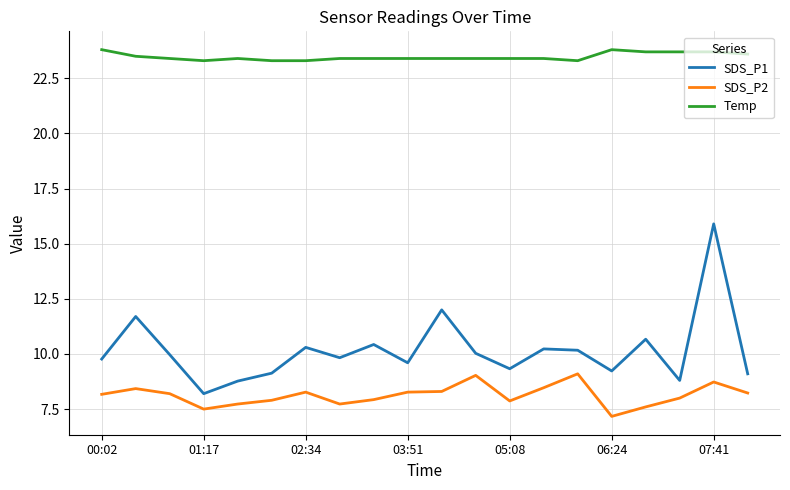

Which series has the largest total across all categories?

Temp